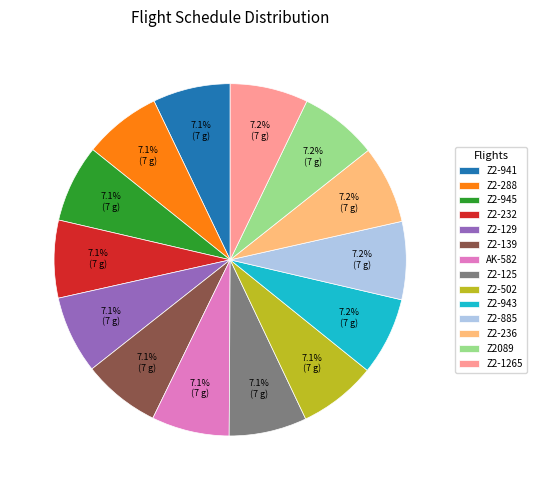

Does Z2-125 represent more than half of the total?

No